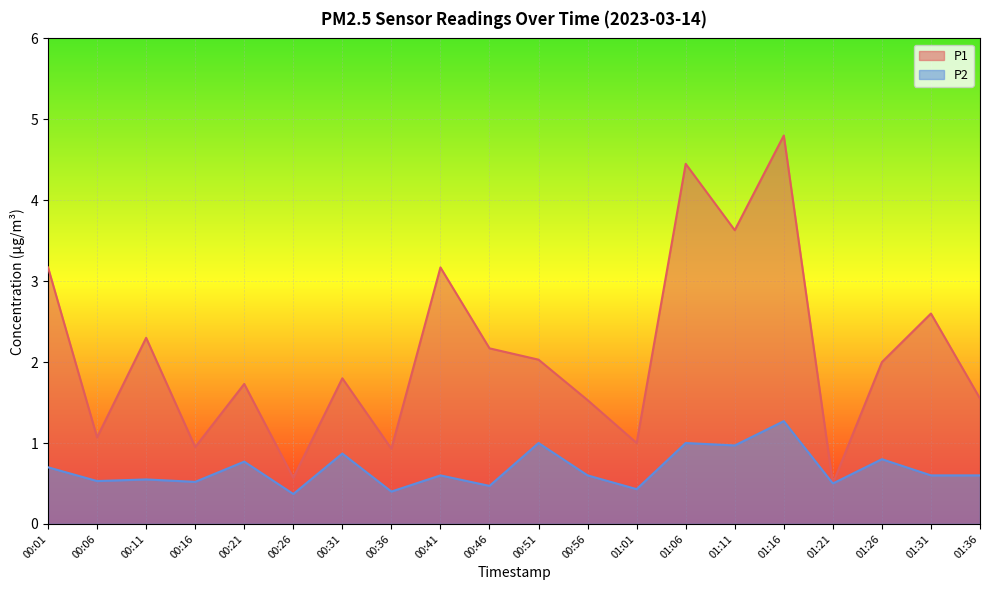

How many lines are shown in the chart?

2